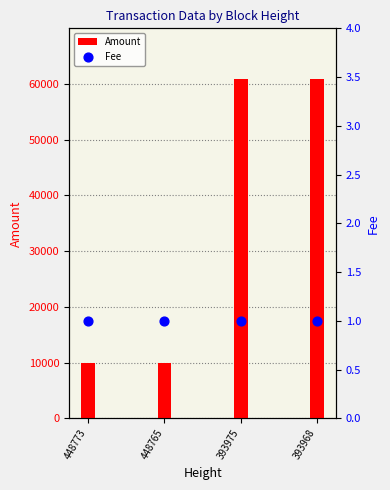

At how many categories does at least one series exceed 58783?

2